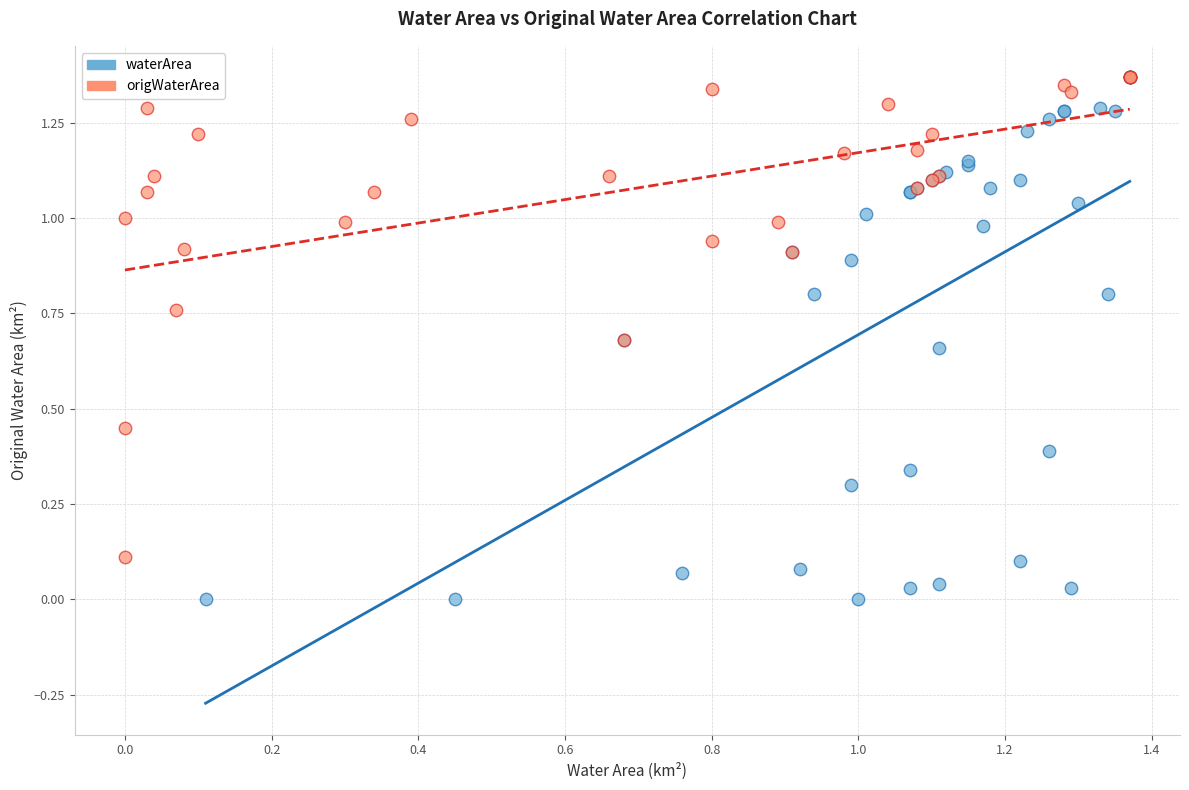

Which series has the widest spread of Y values?

waterArea